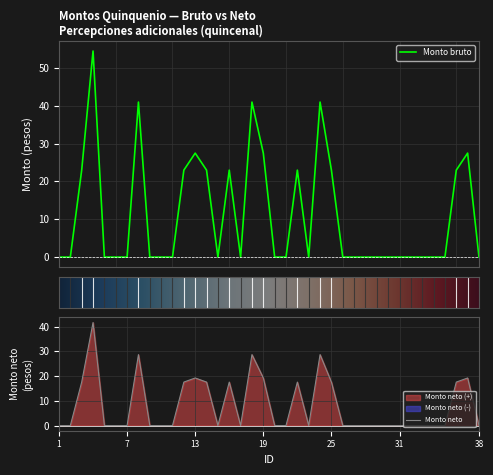

What is the difference between the highest and lowest values at 8?

12.3